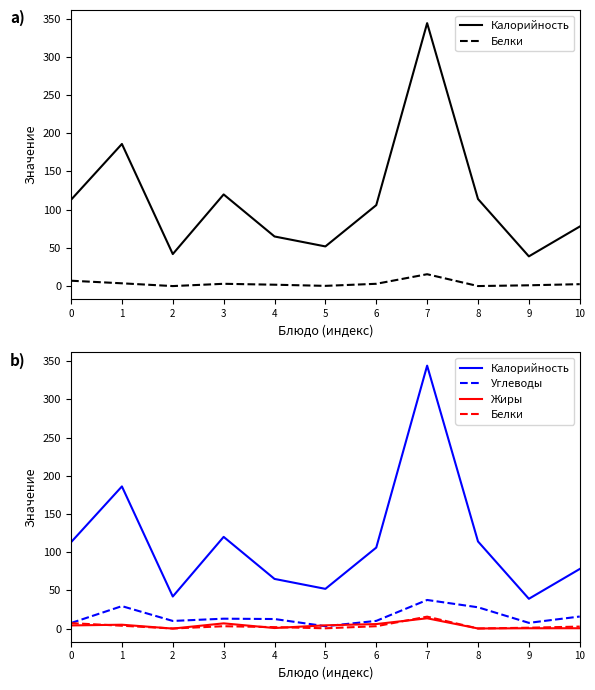

Which series has the largest range (max minus min)?

Калорийность